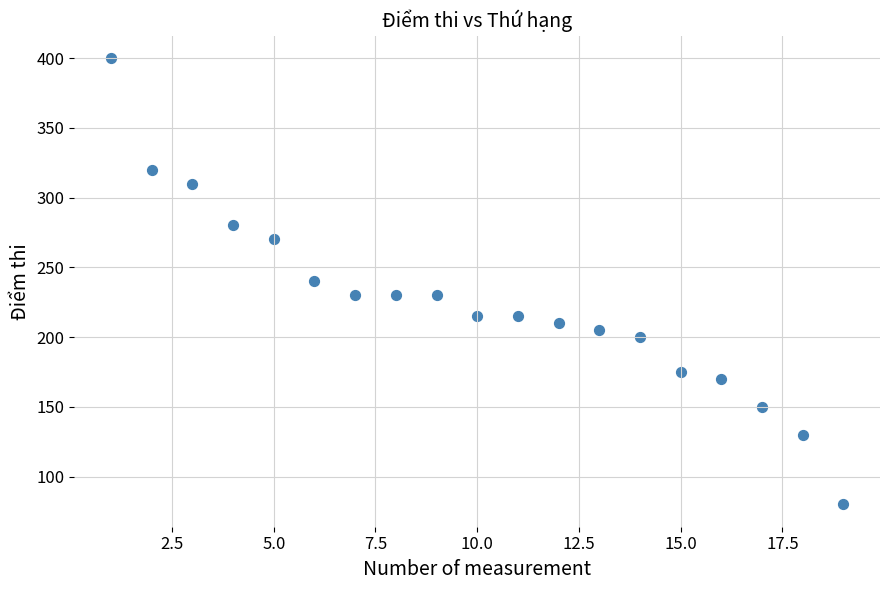

What is the range of Y values (max minus min)?

320